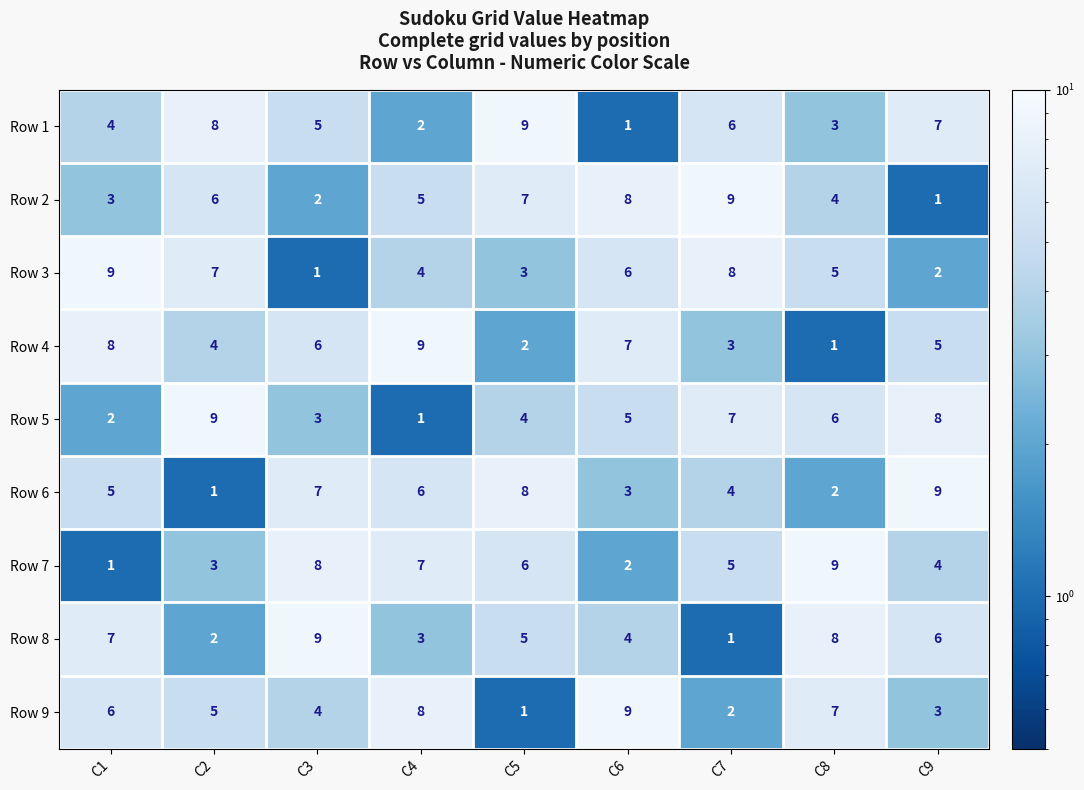

What is the difference between the maximum and minimum values in the Row 4 series?

8